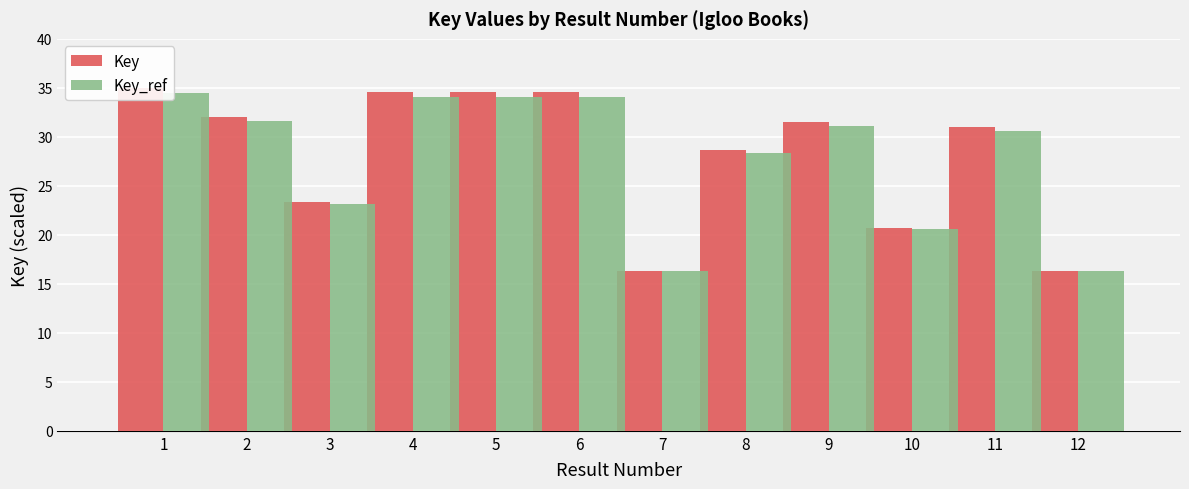

How many bars are there in total?

24